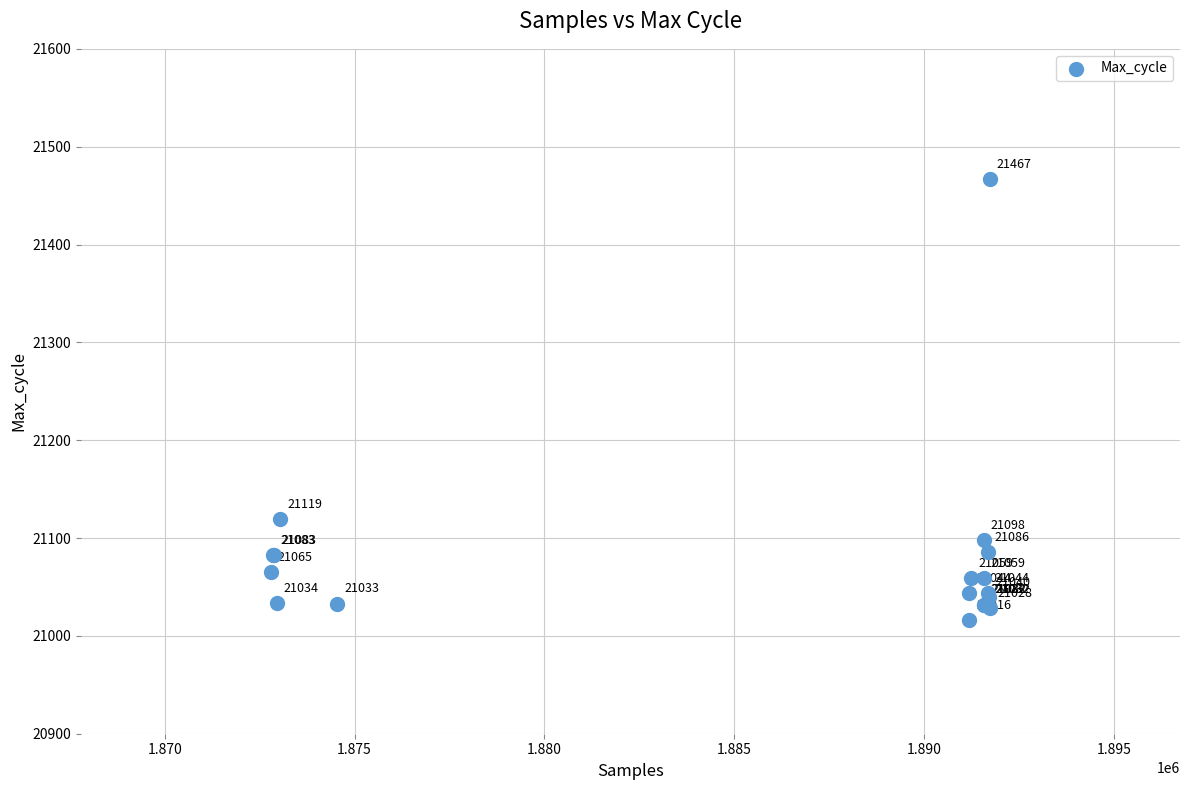

What Y value in the scatter plot is closest to 21241?

21119